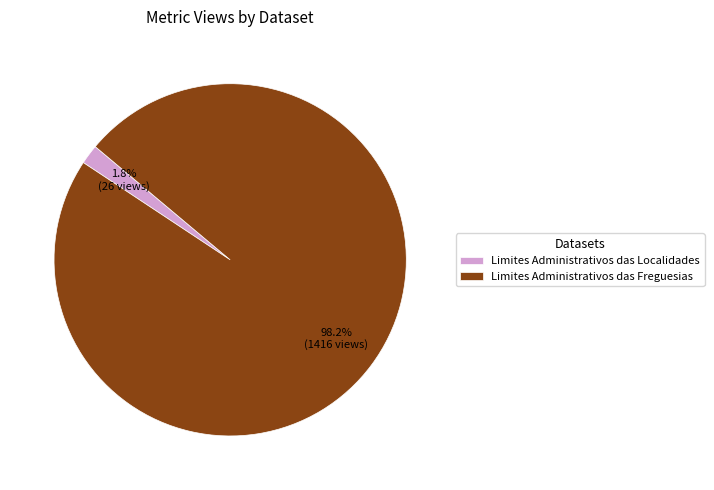

Is the sum of Limites Administrativos das Freguesias and Limites Administrativos das Localidades greater than half?

Yes